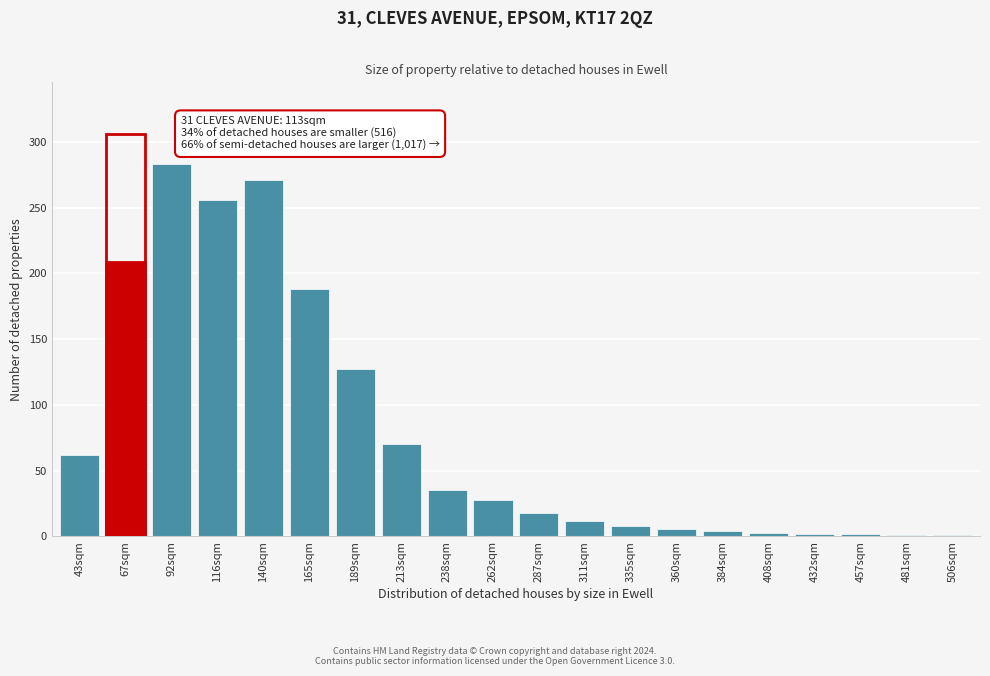

Which category has the highest value across all series?

92sqm